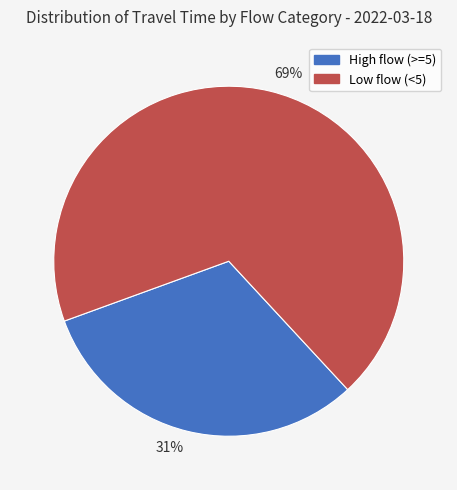

The 31% slice represents 39% of the pie. True or false?

False